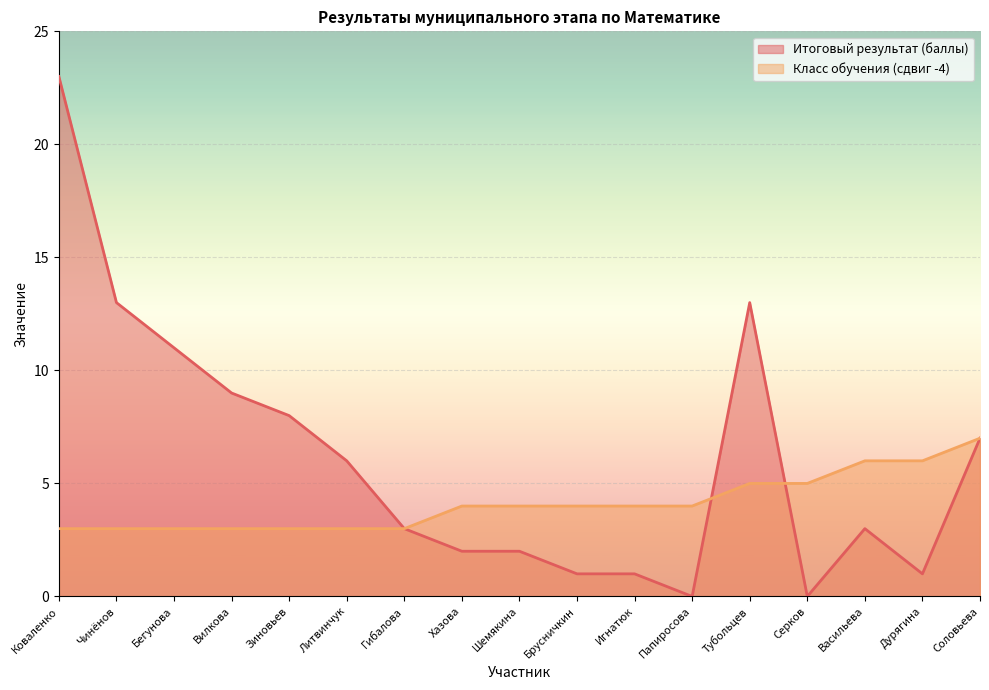

What is the value of the Класс обучения point at the 2nd from the left?

3